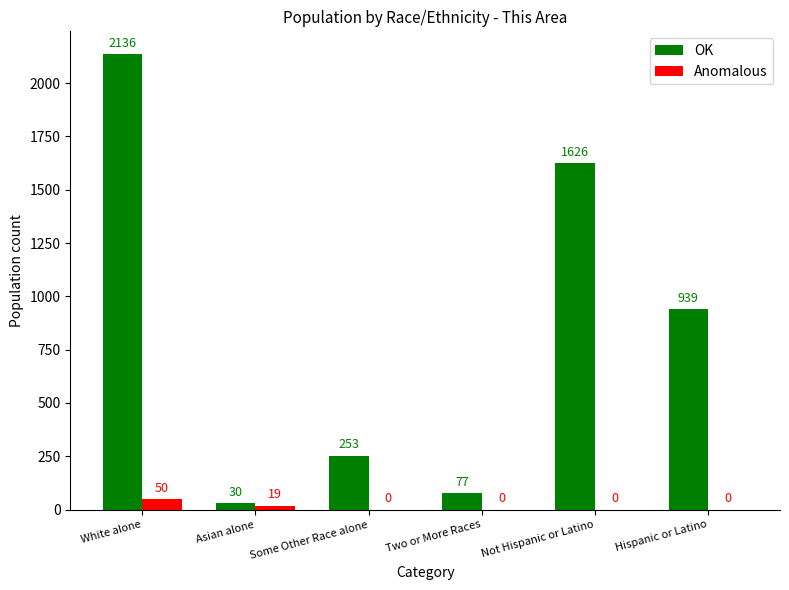

Which series changed the most between Asian alone and Hispanic or Latino?

OK